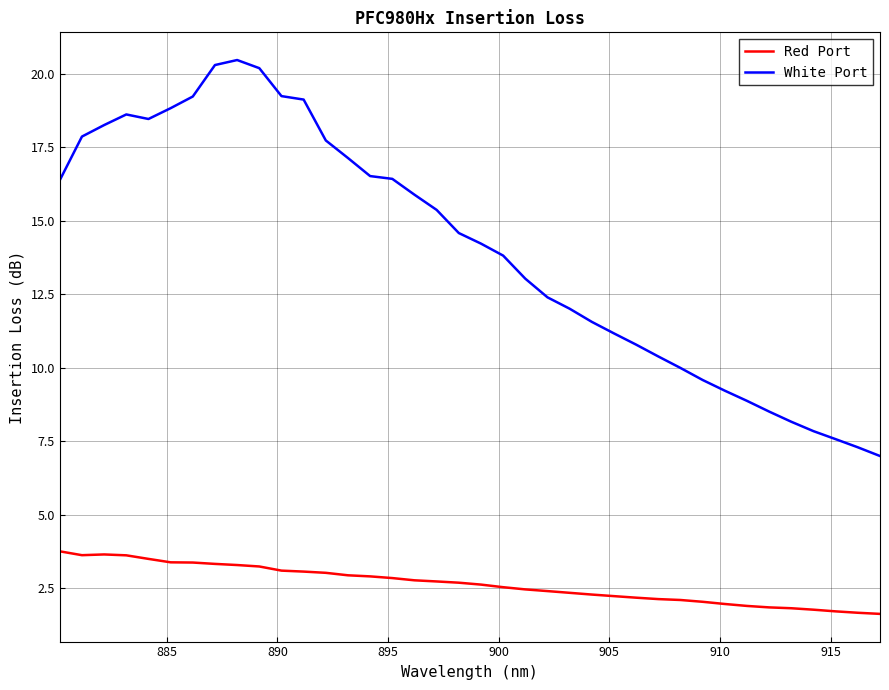

Which series has the widest spread of values?

White Port